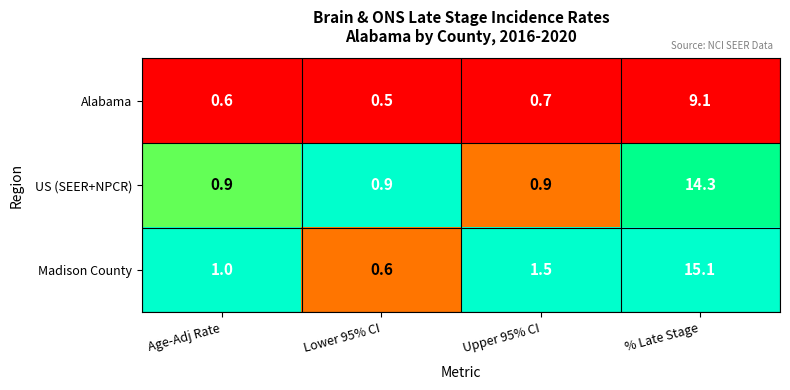

The value of Madison County at Age-Adj Rate is 1.0. True or false?

True